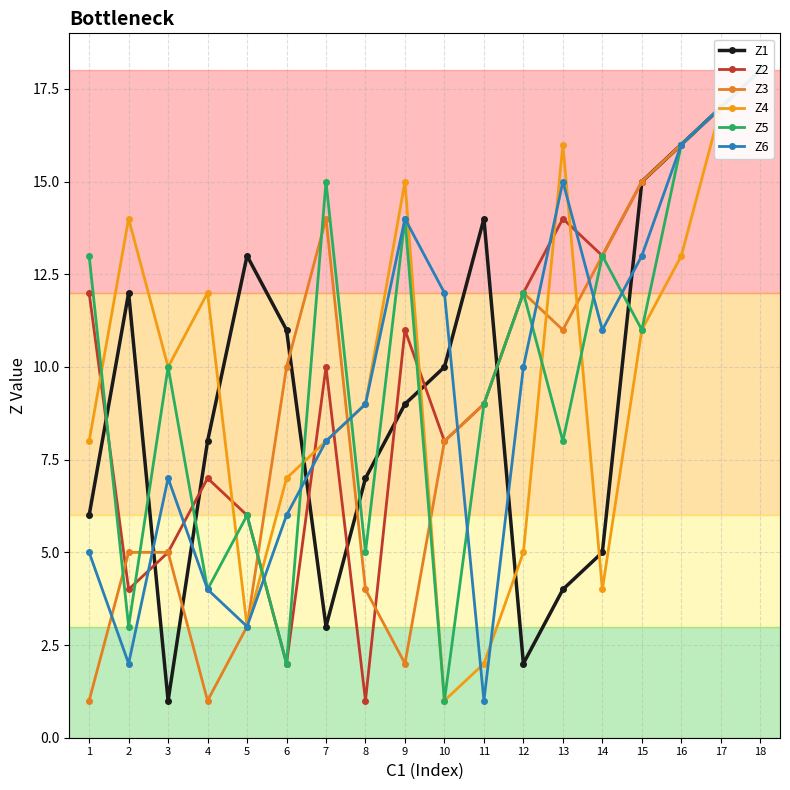

What is the average value of the Z3 series?

9